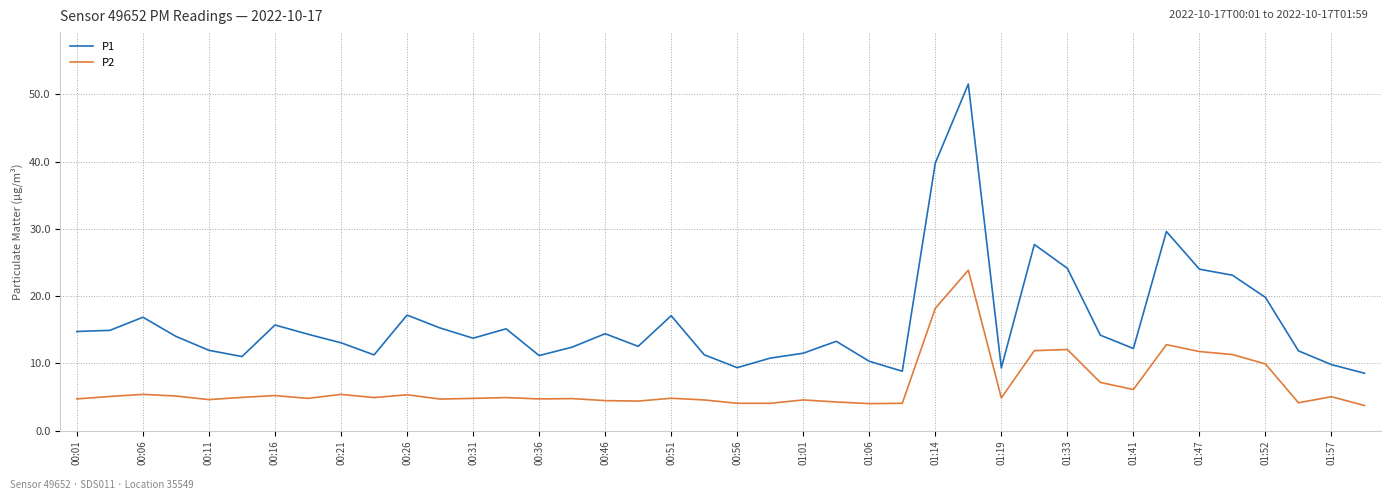

What is the maximum value shown in the chart?

51.5